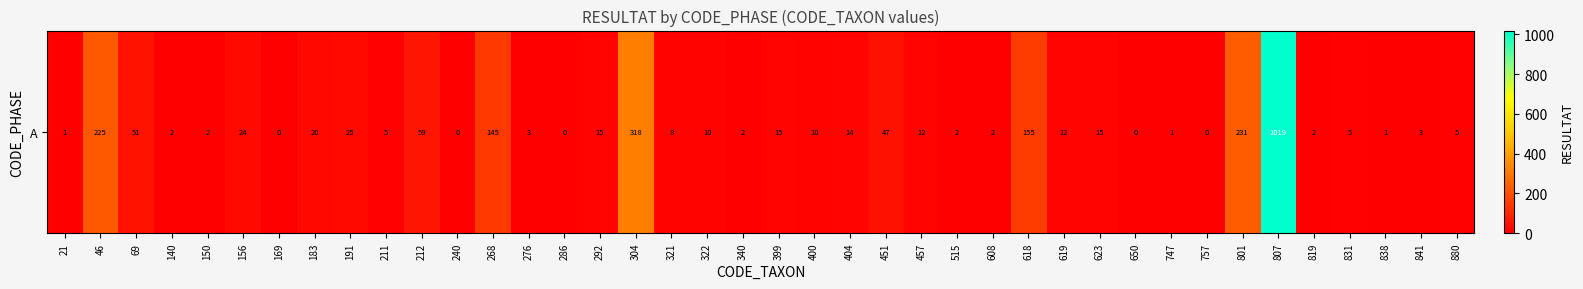

What is the sum of all values?

2466